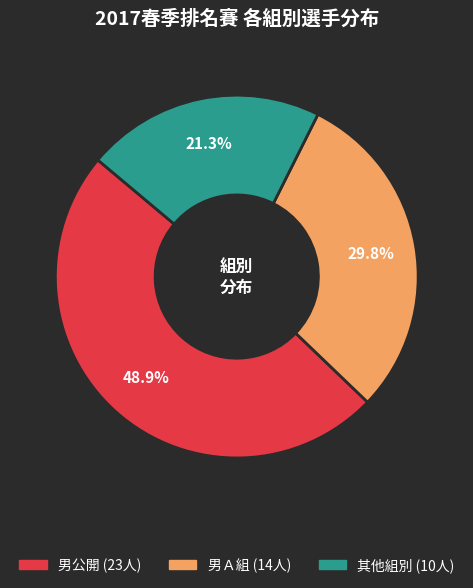

Does any single category account for the majority?

No